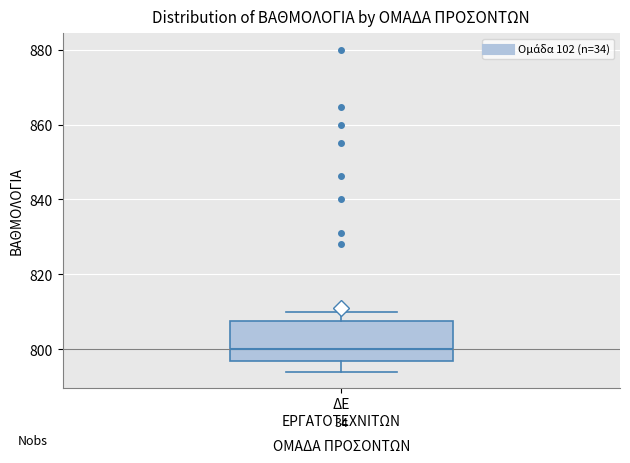

Where does the lower whisker of the box for ΔΕ ΕΡΓΑΤΟΤΕΧΝΙΤΩΝ end on the y-axis? The values are not printed on the chart, so give them approximately, as read against the axis.

794